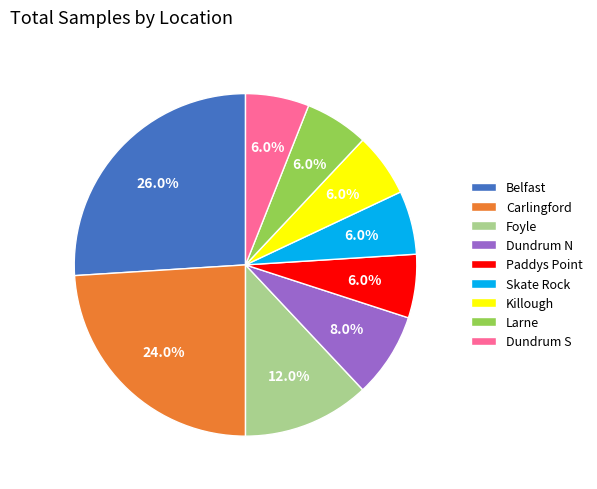

Combined, what portion of the pie is Larne and Skate Rock?

12.0%